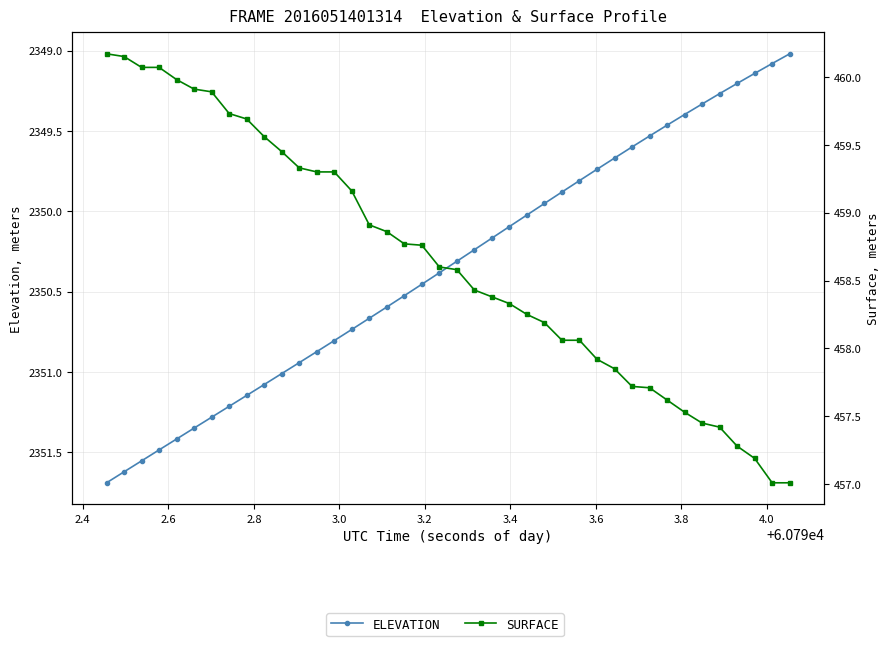

True or false: ELEVATION and SURFACE intersect in this chart.

False